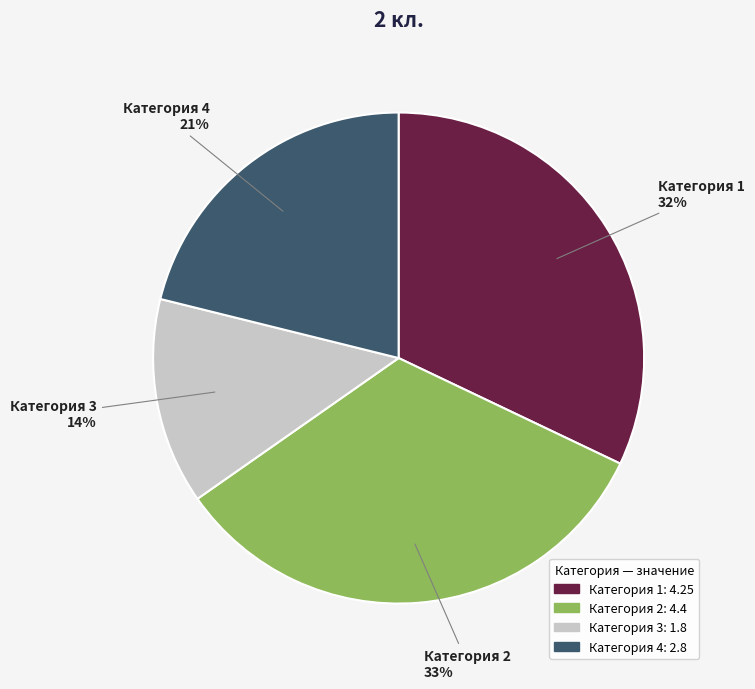

What is the ratio of the value at Категория 2 to the value at Категория 4?

1.6